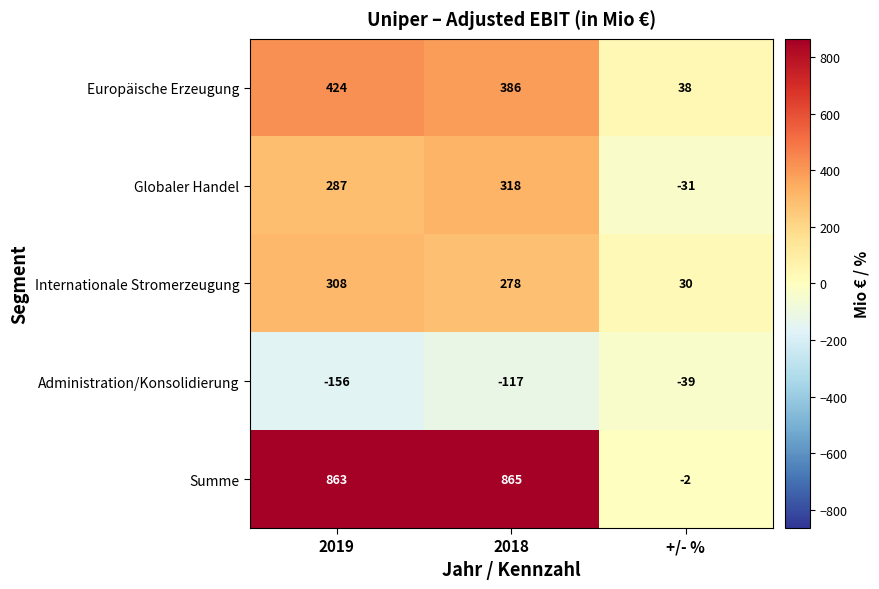

List the labels in order of Europäische Erzeugung value, smallest first.

+/- %, 2018, 2019